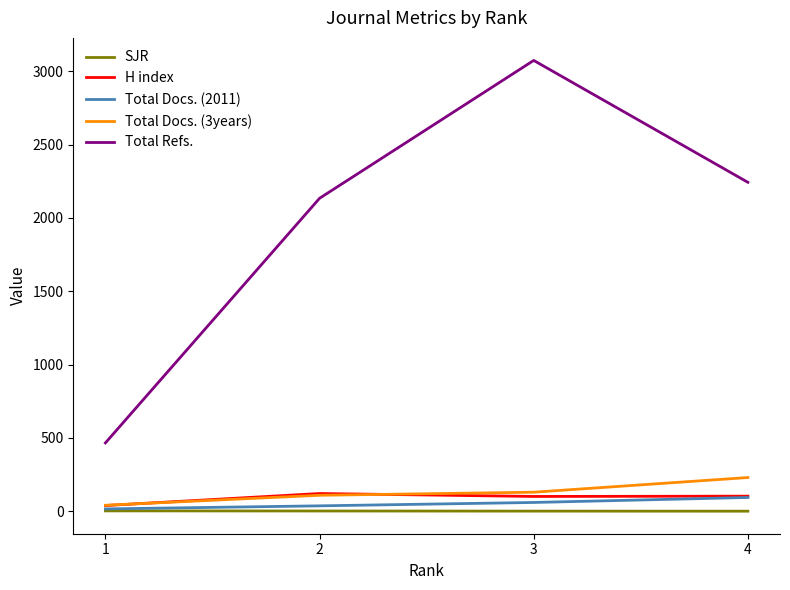

Is the value of Total Refs. at 1 greater than the value of Total Docs. (2011) at 4?

Yes